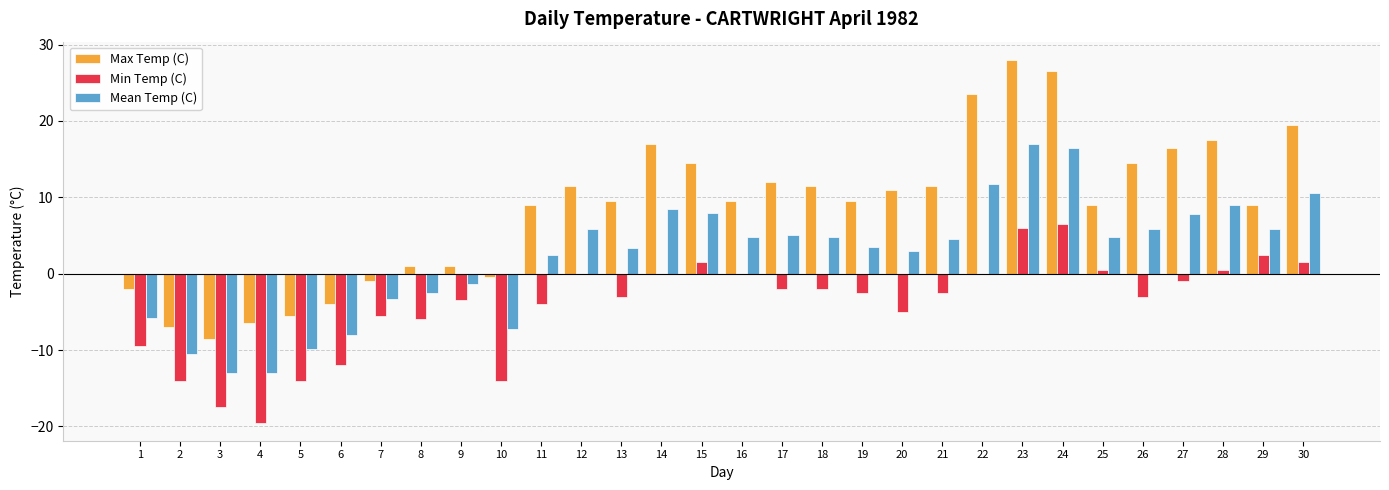

Which series has the largest range (max minus min)?

Max Temp (C)